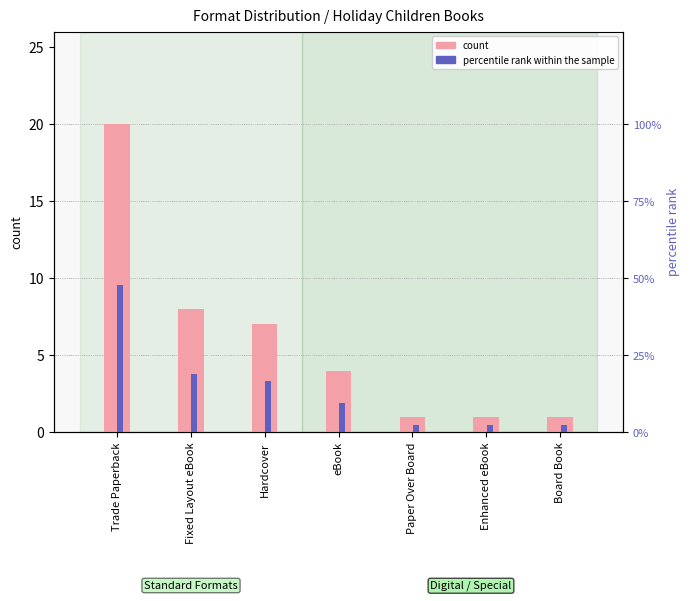

How many bars are there in total?

14